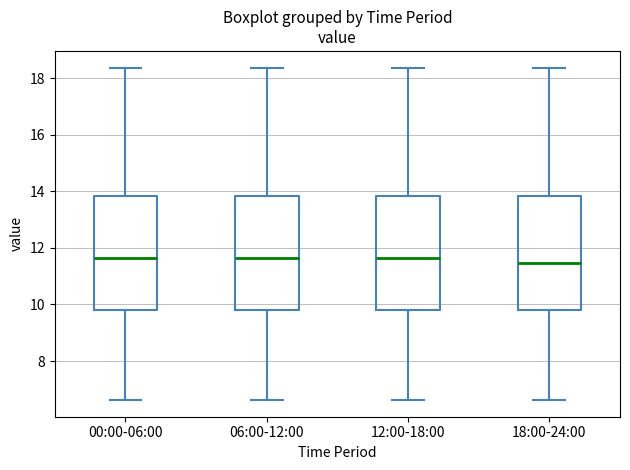

Reading left to right, read every box against the y-axis: the position of its median line, the range the box covers, and the ends of its whiskers. The values are not printed on the chart, so give them approximately, as read against the axis.

00:00-06:00: median 11.6, box 9.8 to 13.8, whiskers 6.6 to 18.4
06:00-12:00: median 11.6, box 9.8 to 13.8, whiskers 6.6 to 18.4
12:00-18:00: median 11.6, box 9.8 to 13.8, whiskers 6.6 to 18.4
18:00-24:00: median 11.4, box 9.8 to 13.8, whiskers 6.6 to 18.4